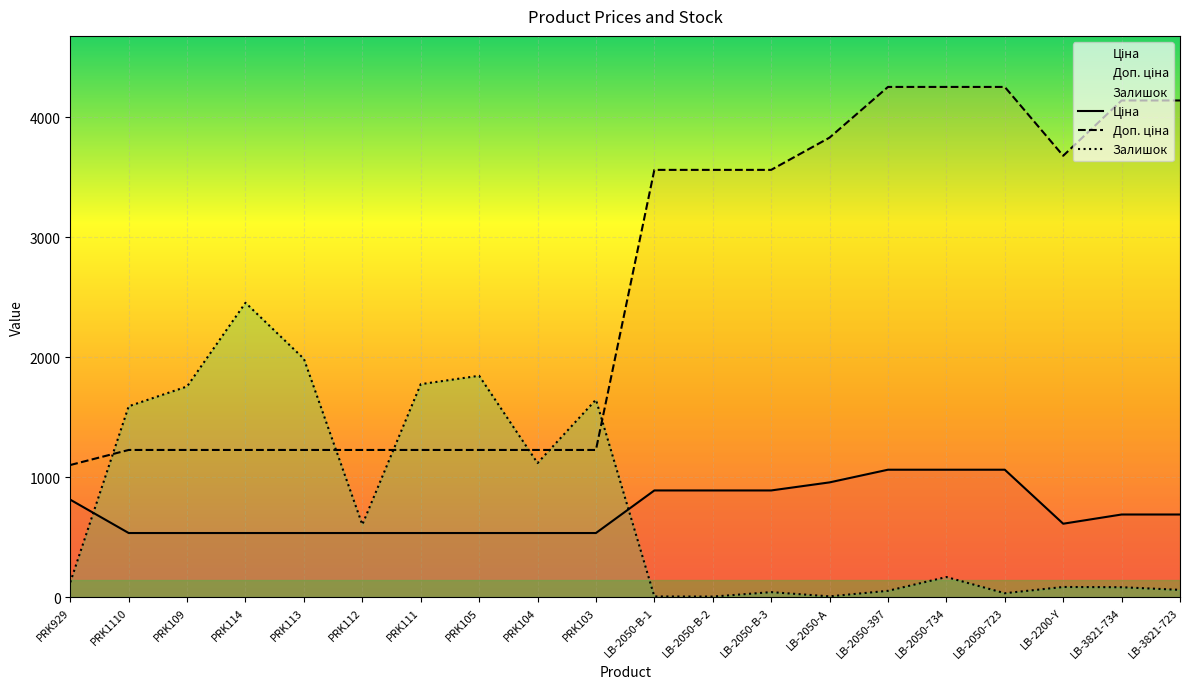

At which category is the sum across all series the highest?

LB-2050-734